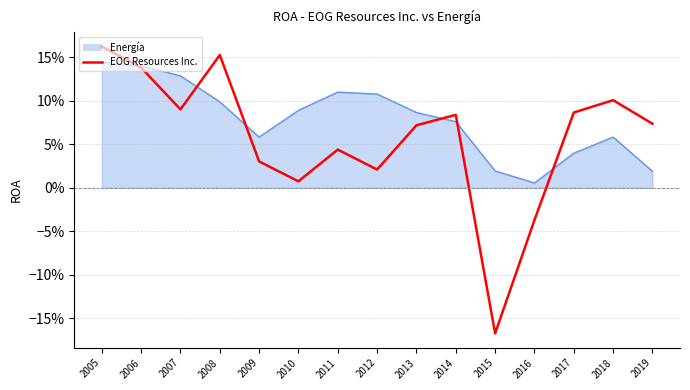

Is this an area chart (filled region under the line)?

Yes